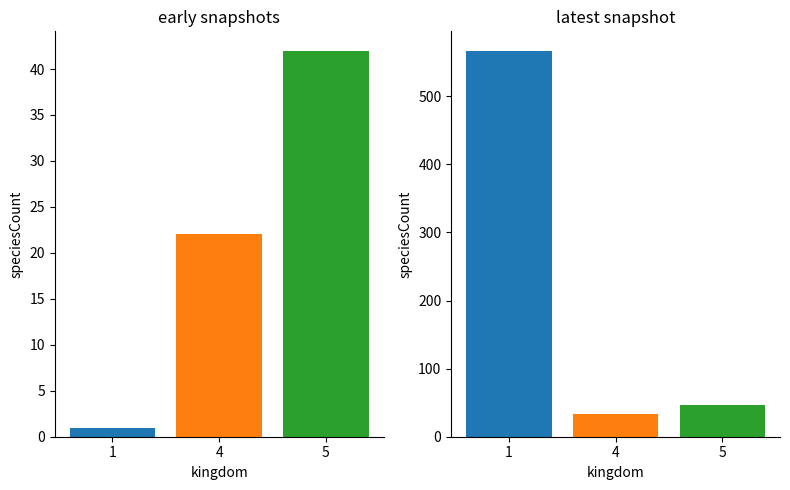

Rank the series by their maximum value, from lowest to highest.

4, 5, 1